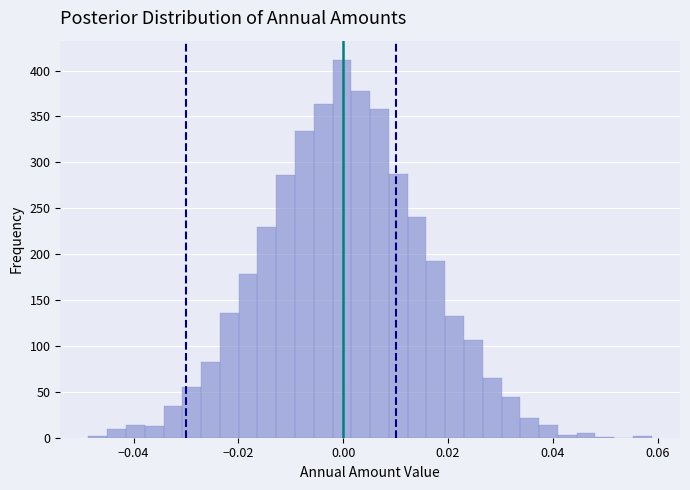

Read against the x-axis, roughly where is the centre of the tallest bar?

0.000